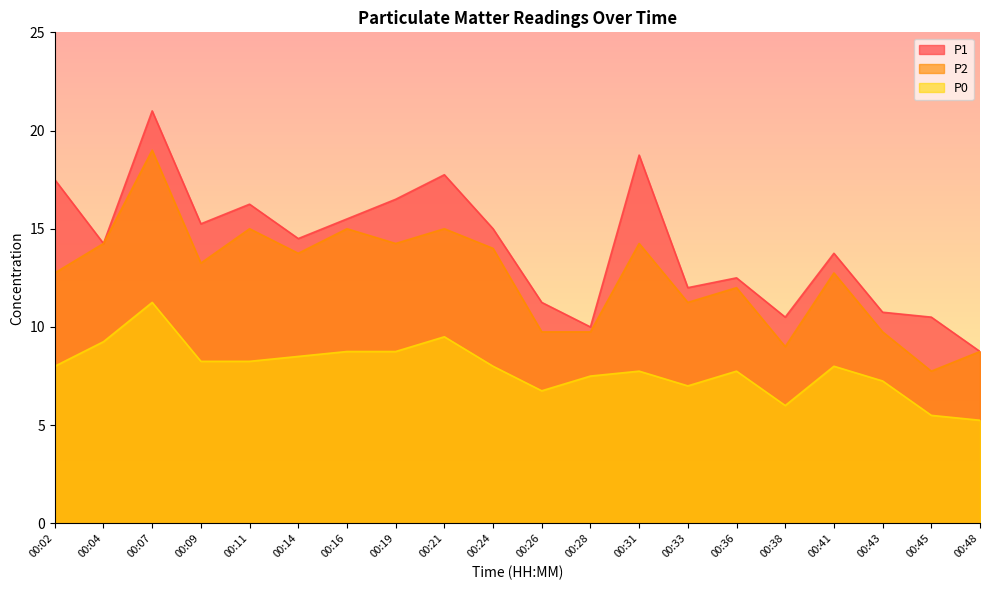

Where does the P1 series first go above 14?

00:02